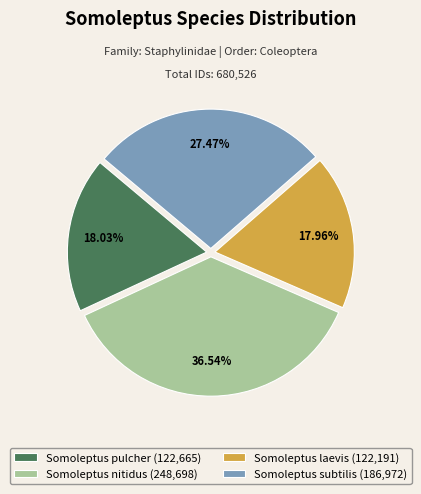

The Somoleptus pulcher slice represents 18% of the pie. True or false?

True